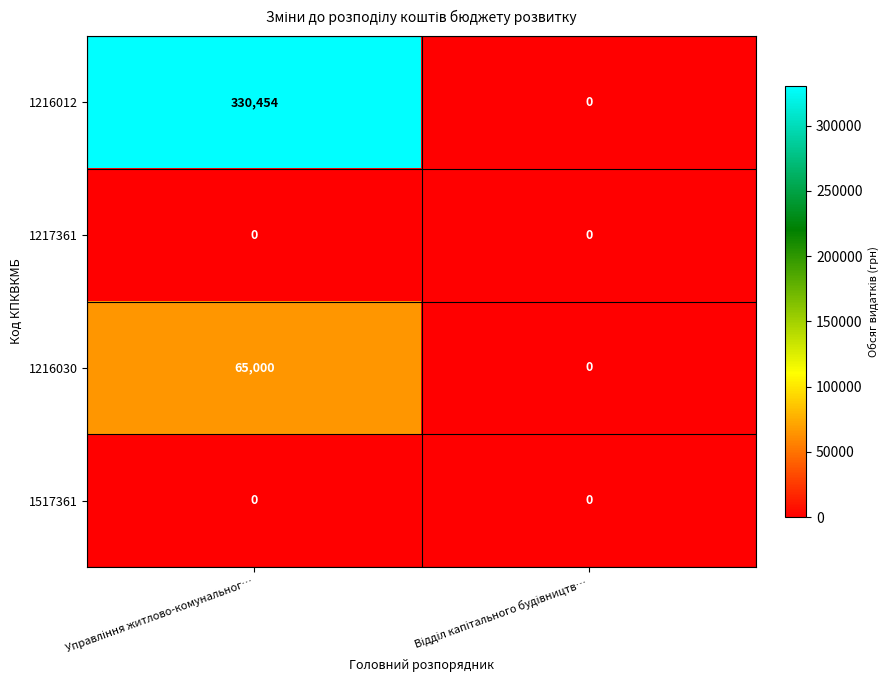

Which series has the largest total across all categories?

1216012